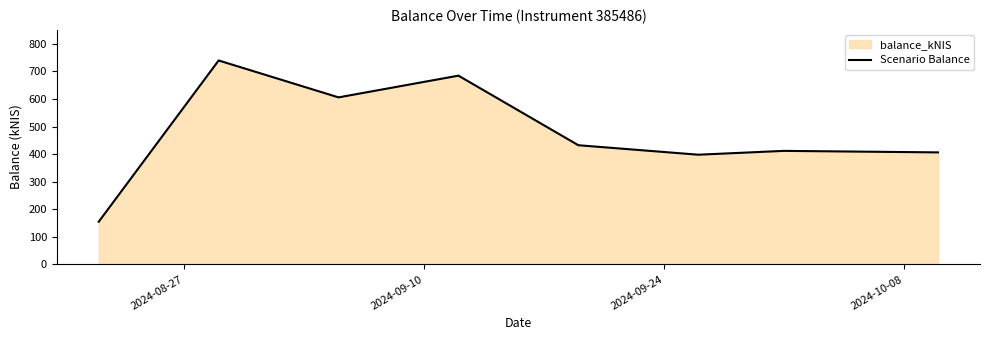

What is the sum of all values?

3833.4